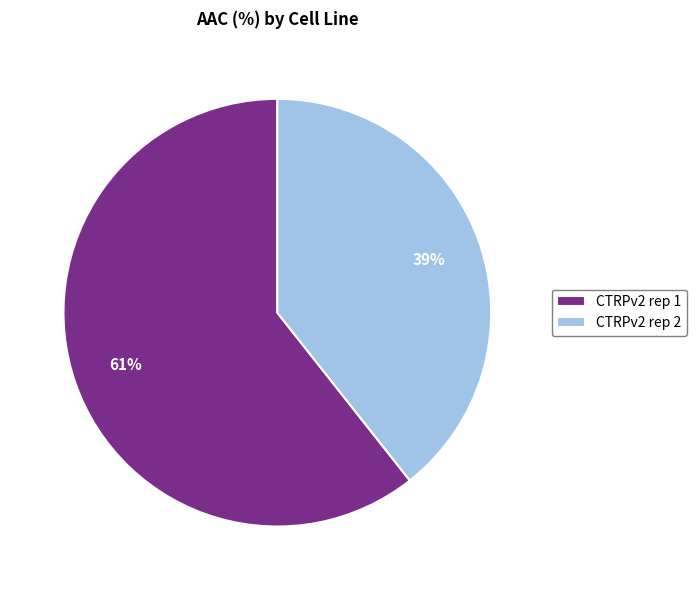

To the nearest percent, what is the average slice percentage?

50%